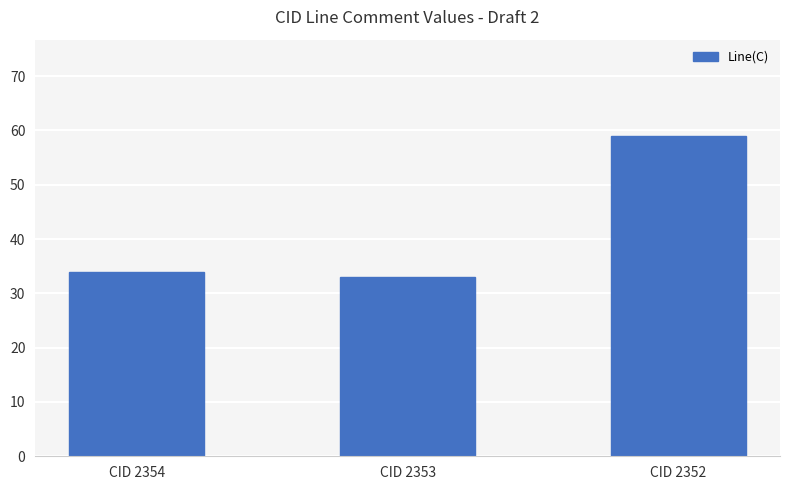

How many values are below 34?

1